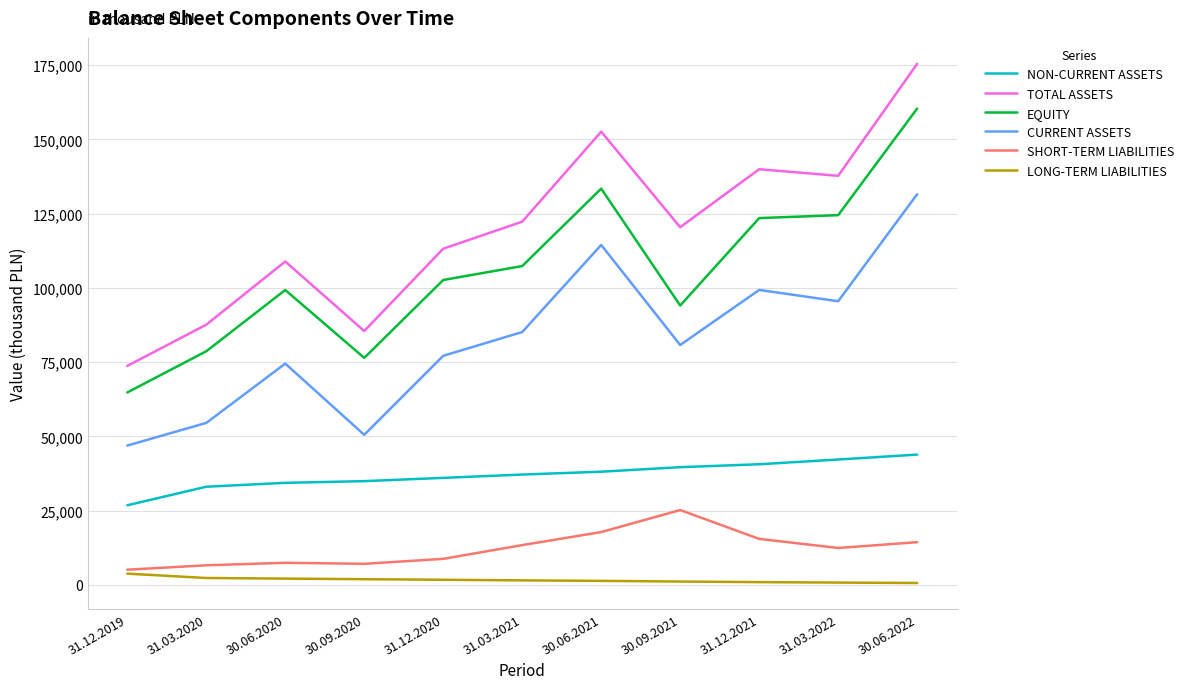

The value of TOTAL ASSETS at 30.06.2020 is 29063. True or false?

False